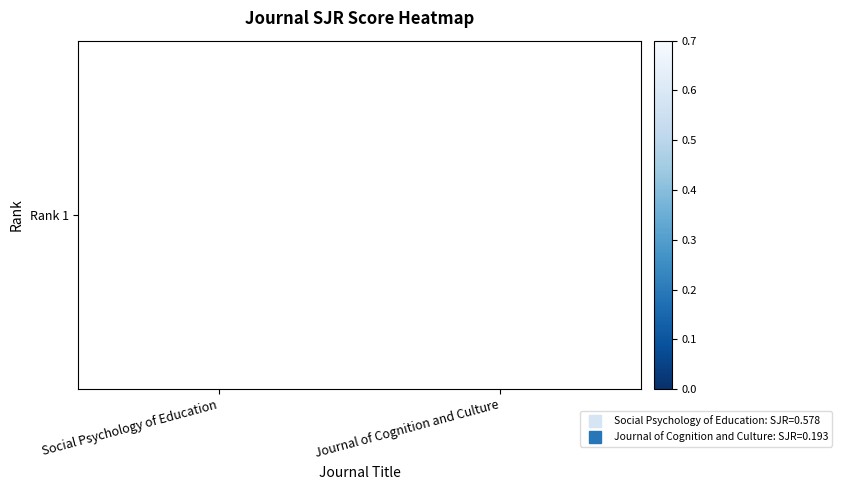

Reading left to right, extract all data points from this chart.

0.6	0.2